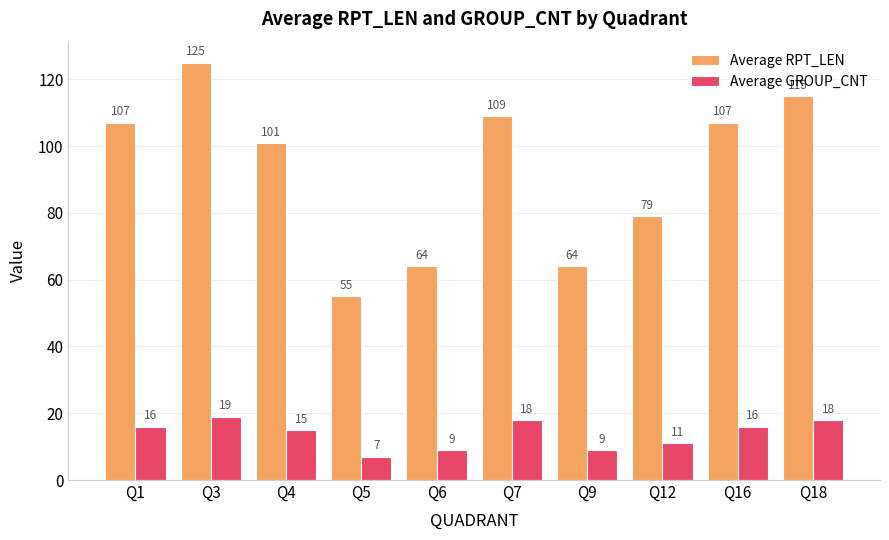

Which series changed the most between Q5 and Q6?

Average RPT_LEN